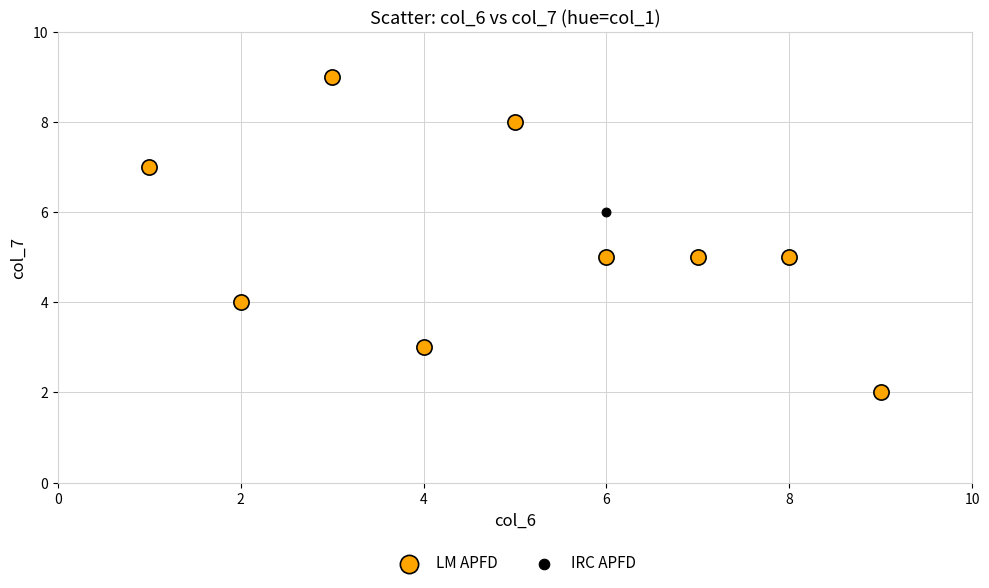

What are all the series names shown in the legend?

LM APFD, IRC APFD